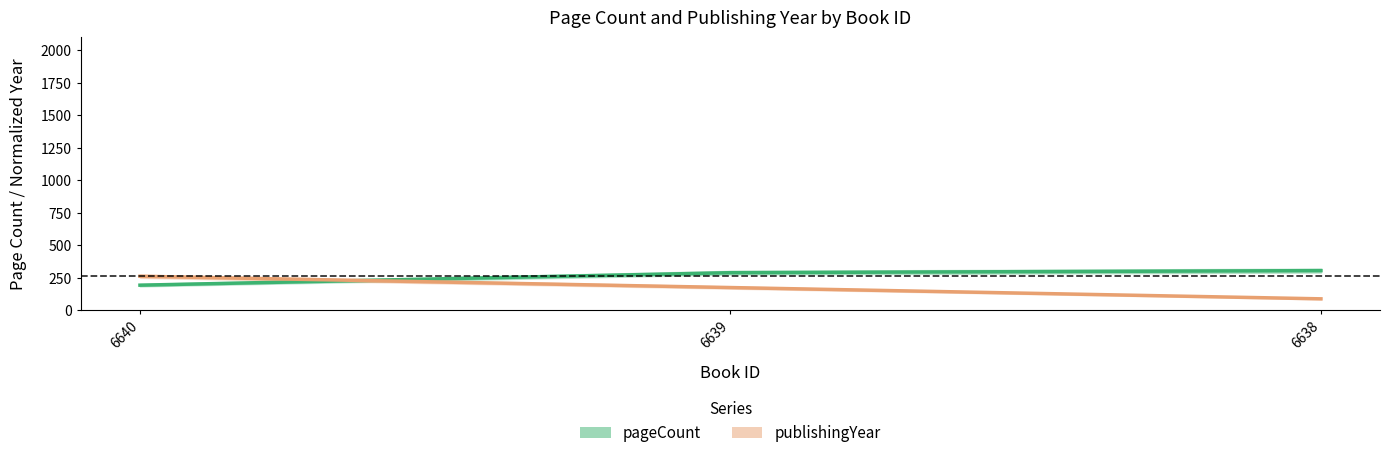

Count the number of data series in this chart.

2